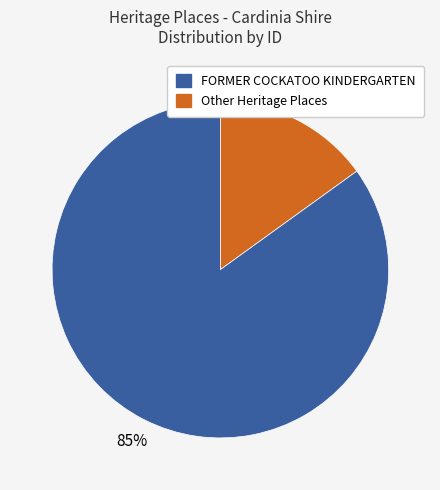

To the nearest percent, what is the difference between the largest and smallest slice percentages?

70%